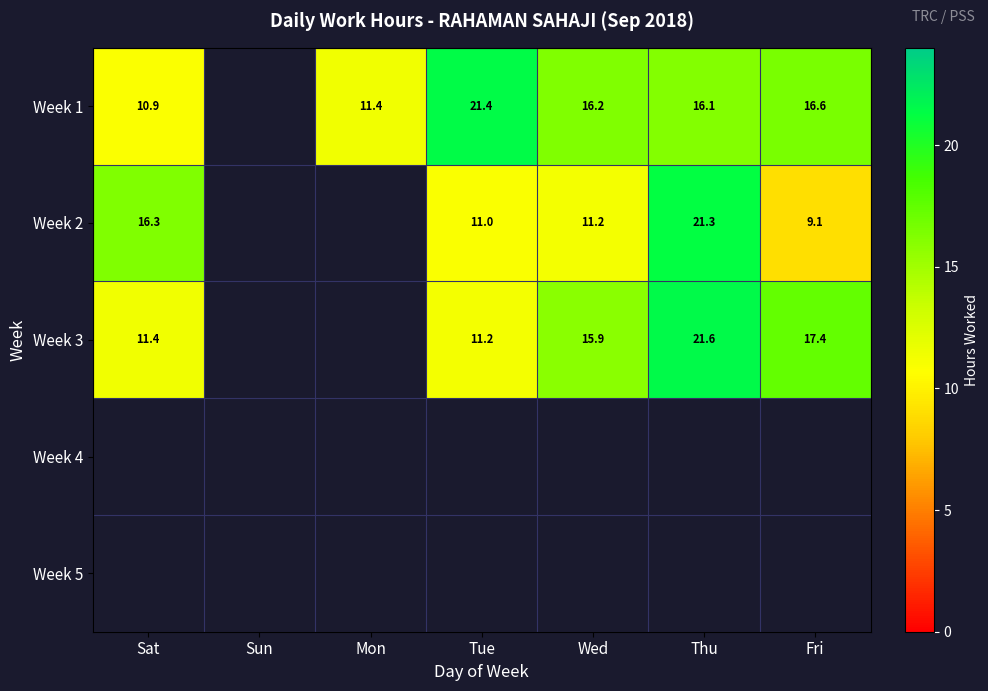

What is the difference between the second highest and minimum values in the Week 3 series?

6.1